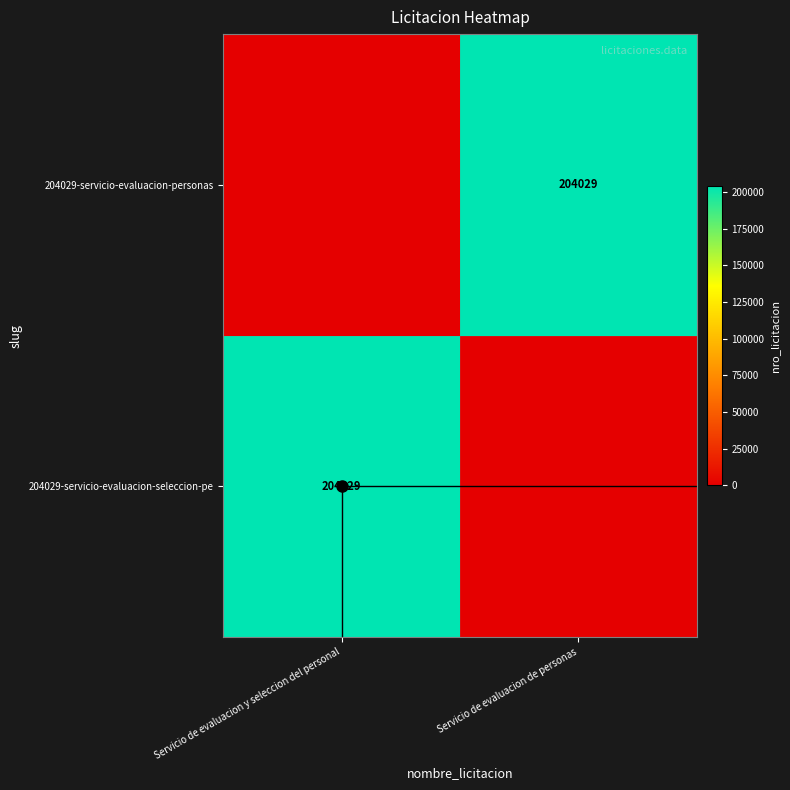

What is the average value of the 204029-servicio-evaluacion-personas series?

102014